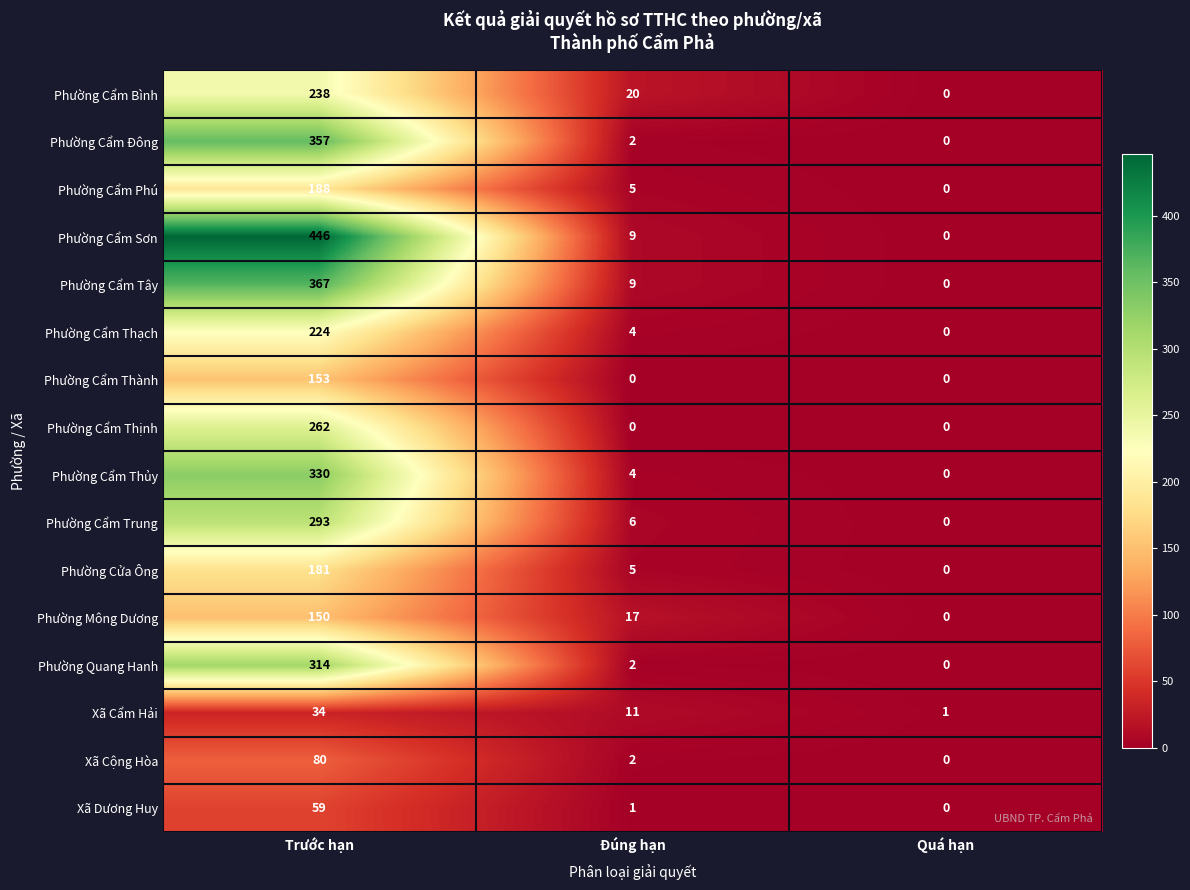

The value of Phường Cẩm Đông at Quá hạn is 0. True or false?

True